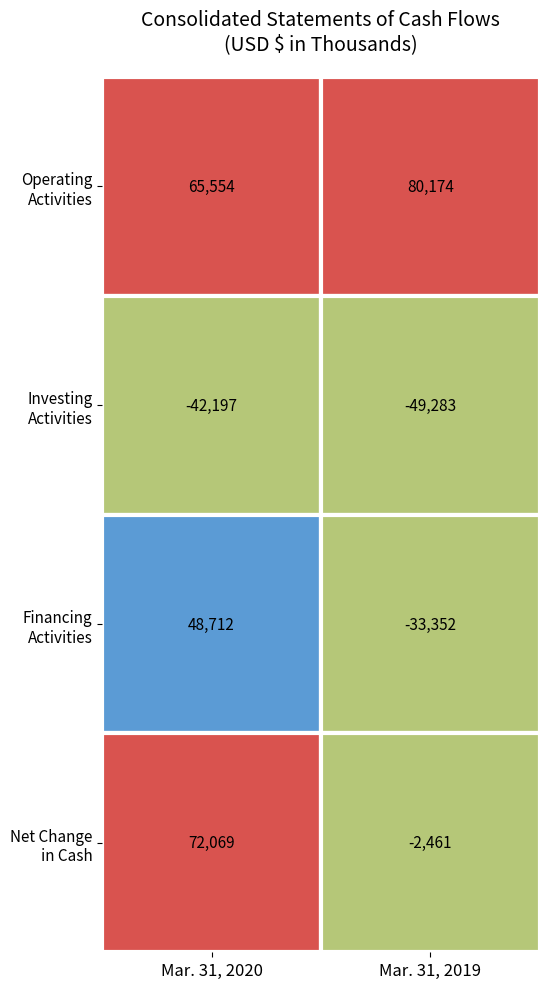

Which series has the widest spread of values?

Net cash provided by (used in) financing activities